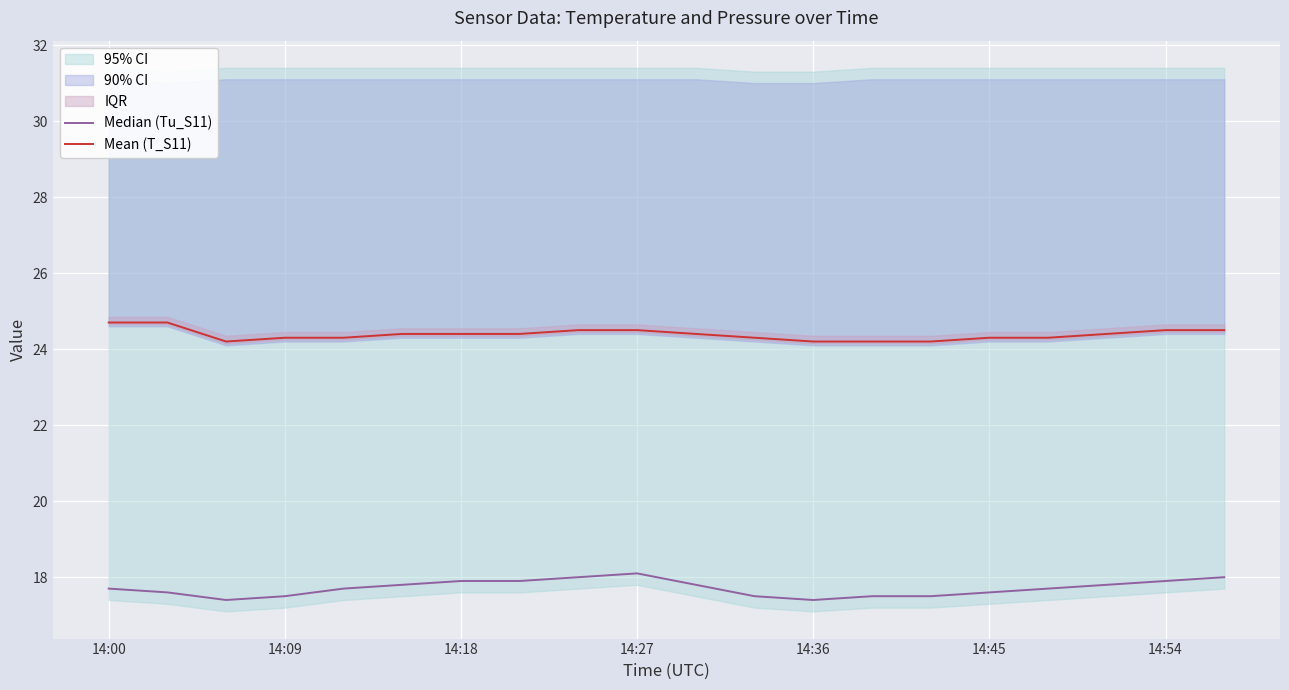

True or false: Mean (T_S11) has a value of 24.3 at 14:09.

True